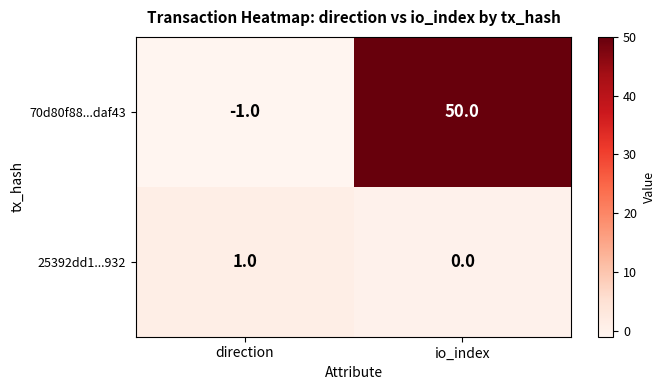

Reading left to right, extract all data points from this chart.

70d80f88...daf43: direction=-1	io_index=50
25392dd1...932: direction=1	io_index=0